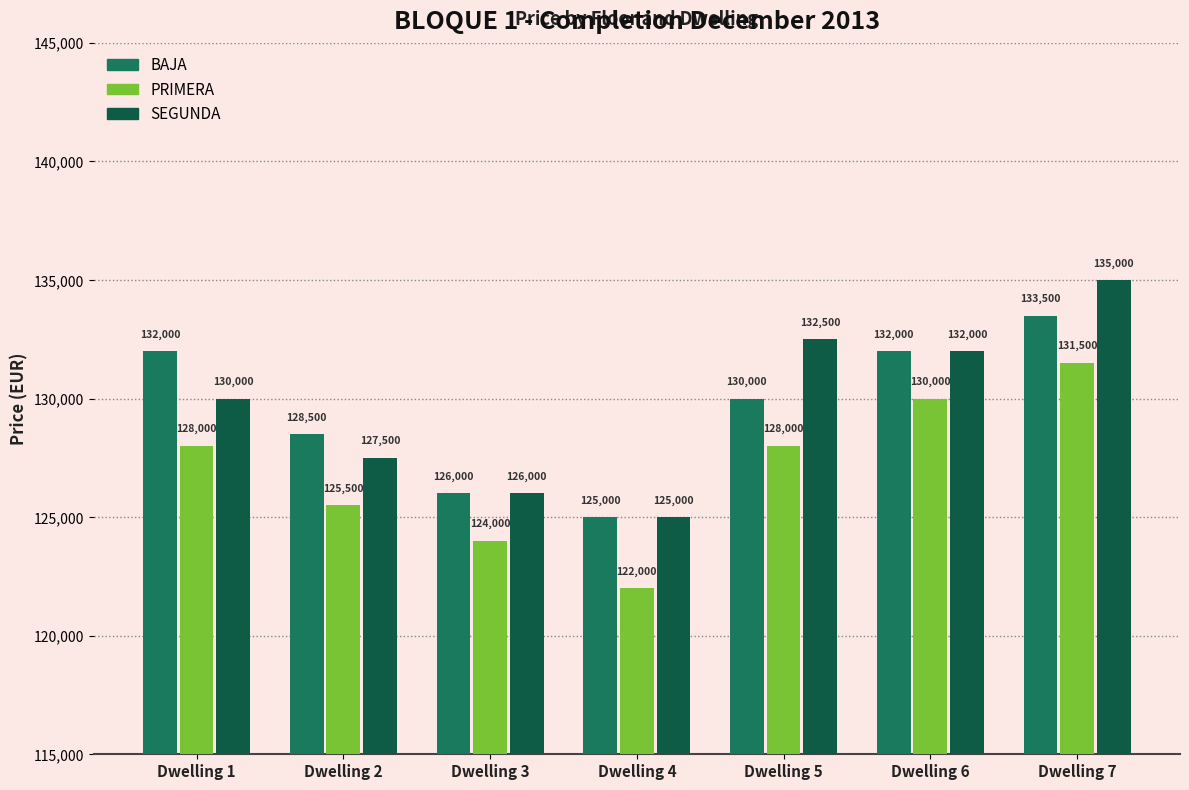

The value of BAJA at Dwelling 6 is 132000. True or false?

True